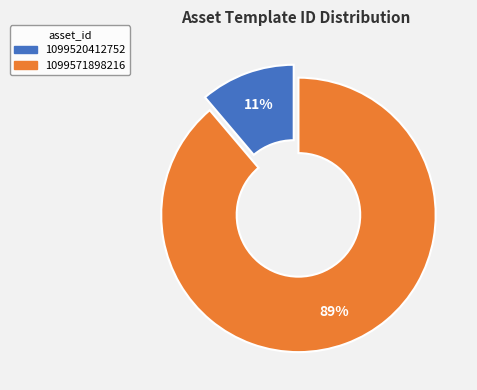

Which has a higher value, 1099571898216 or 1099520412752?

1099571898216